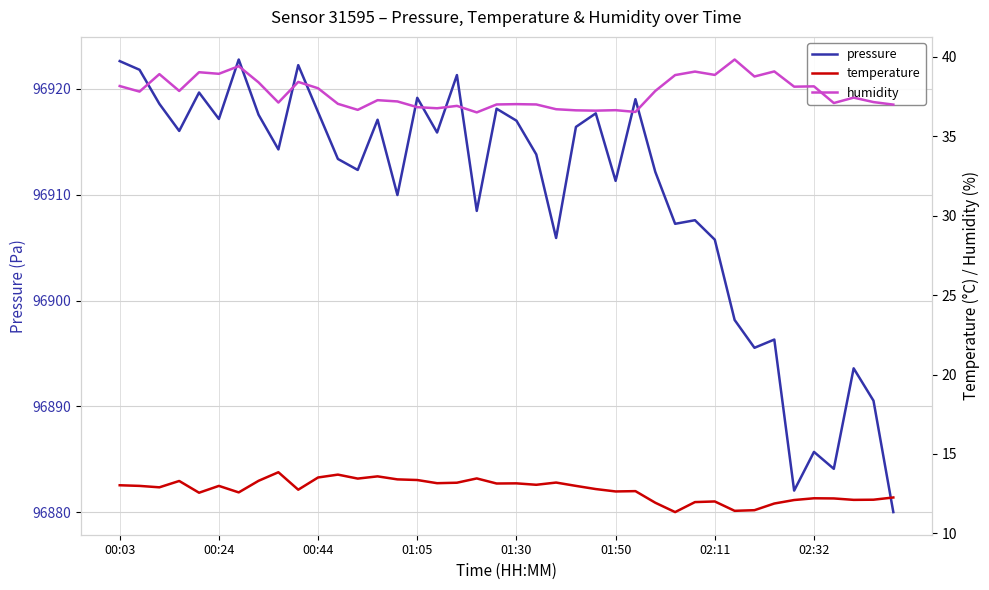

Is this an area chart (filled region under the line)?

No